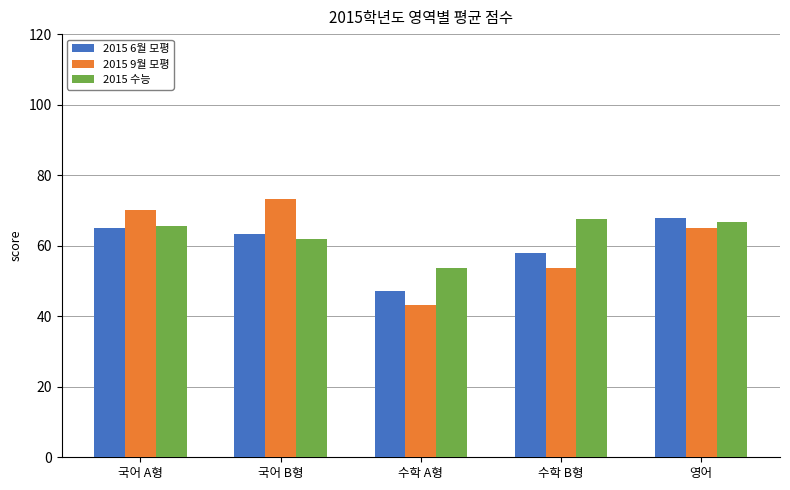

At how many categories does at least one series exceed 59?

4